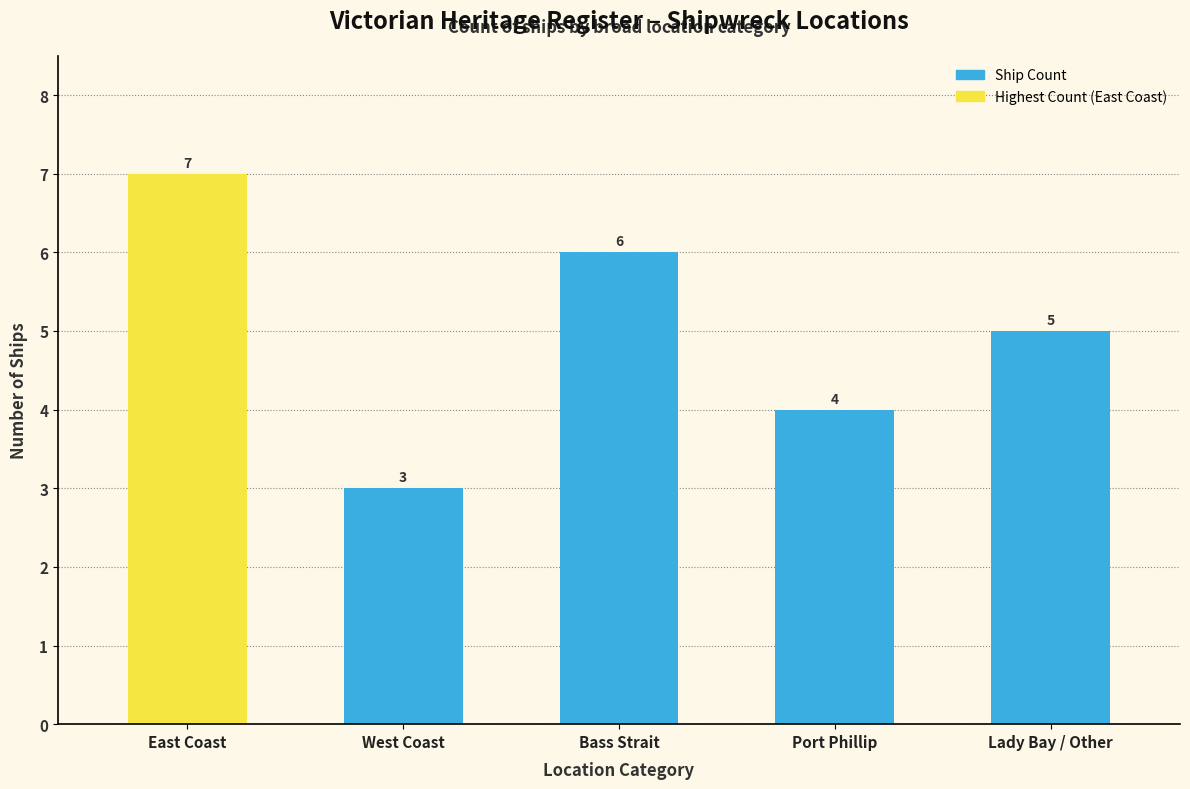

True or false: the data shows 1 at West Coast.

False